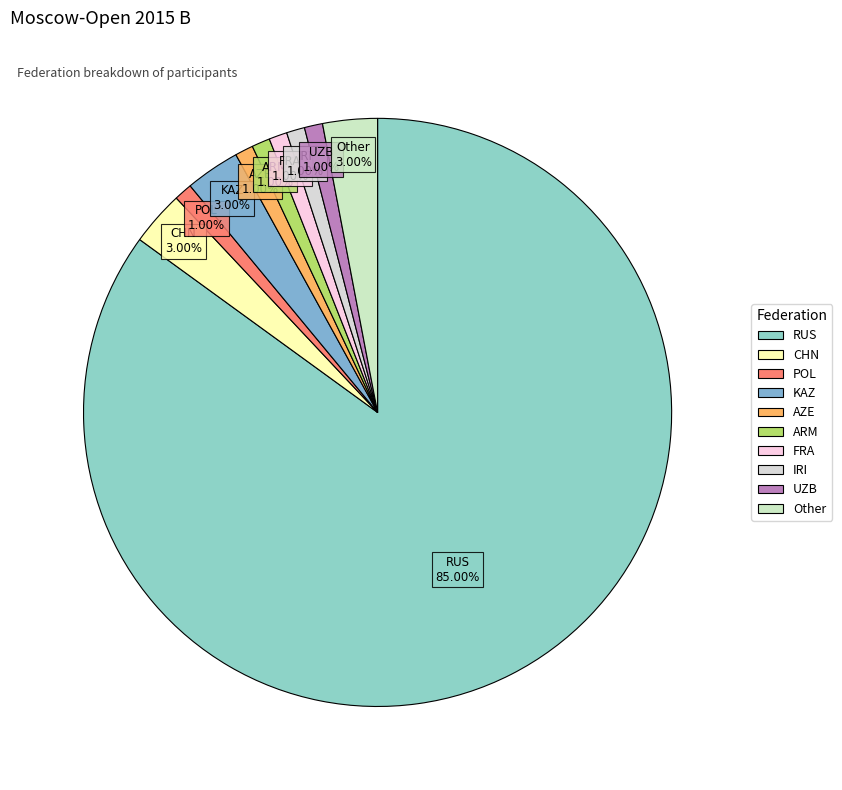

How many slices are in this pie chart?

10